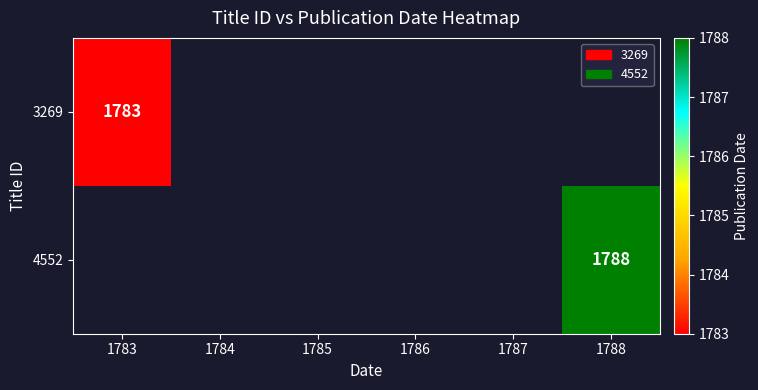

True or false: 3269 has a value of 1783 at 1783.

True